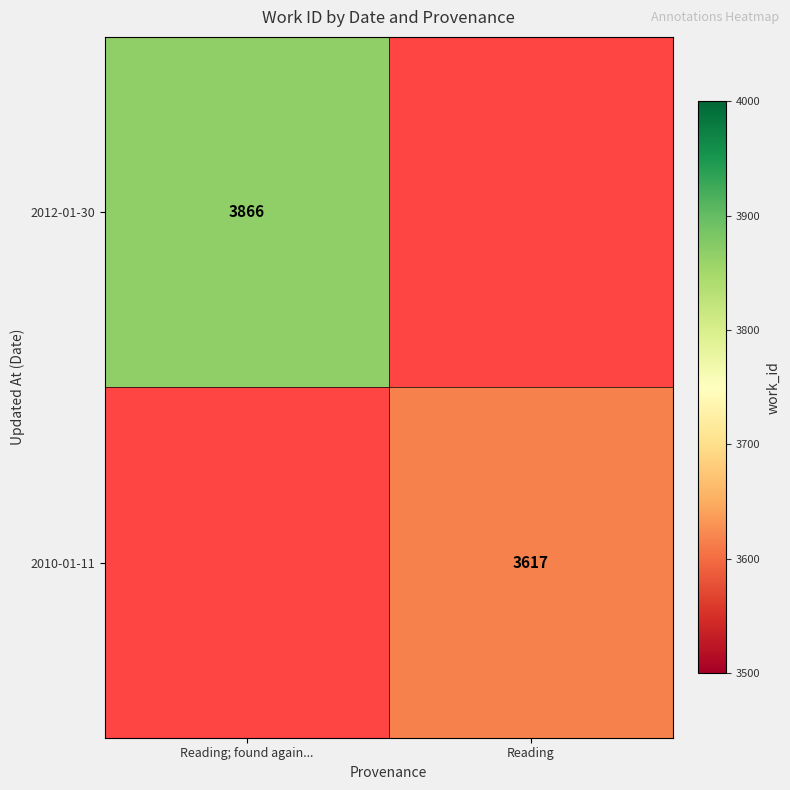

Is it true that 2010-01-11 equals 3617 at Reading?

True